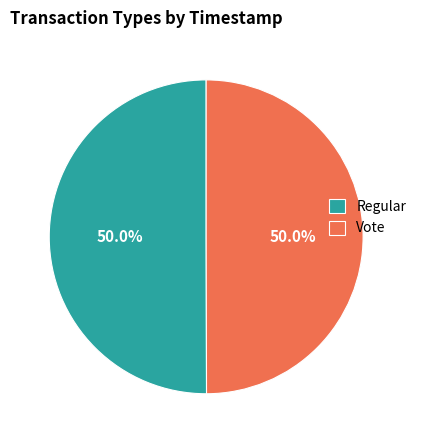

What is the ratio of the value at Vote to the value at Regular?

1.0